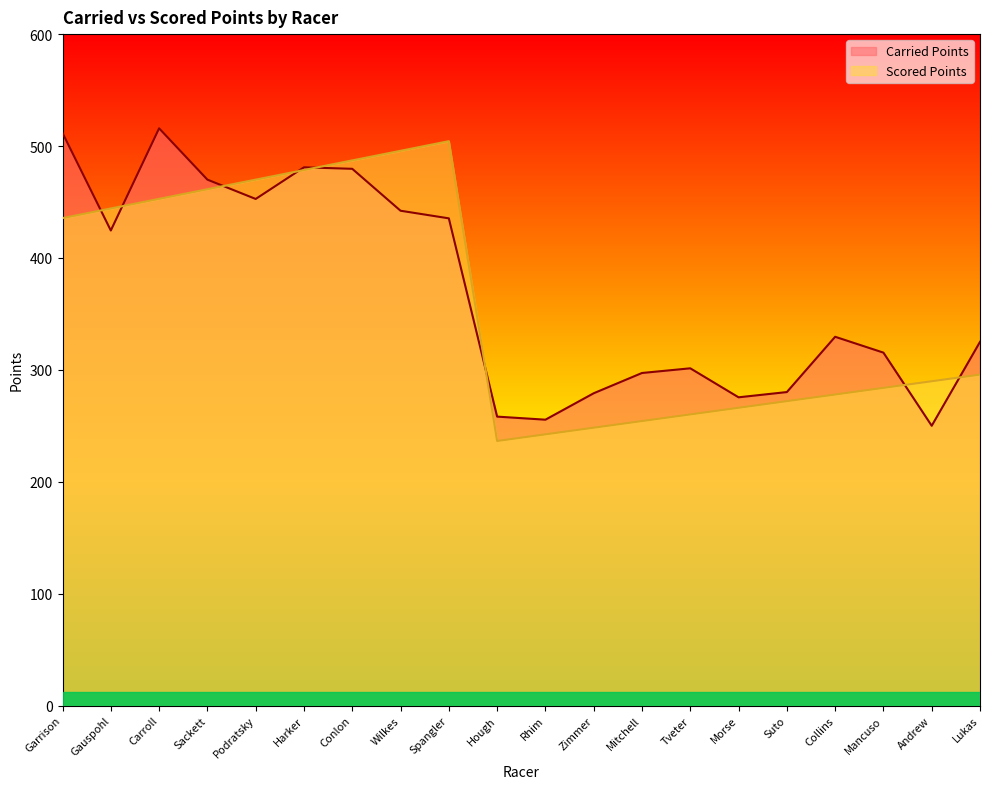

What is the sum of the Scored Points values at Collins and Hough?

514.4